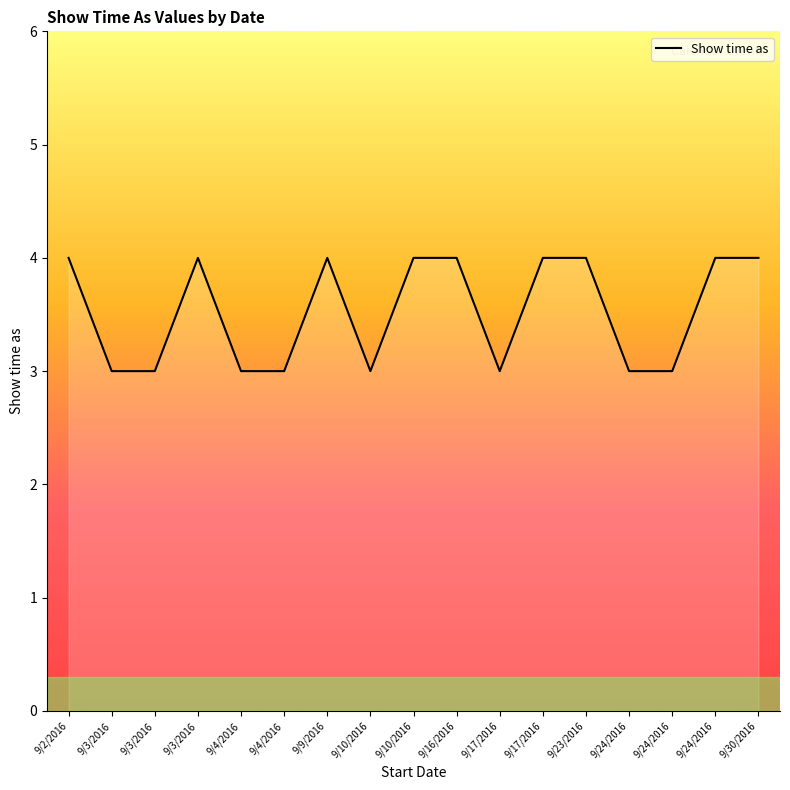

What is the sum of the values at 9/3/2016 and 9/2/2016?

7